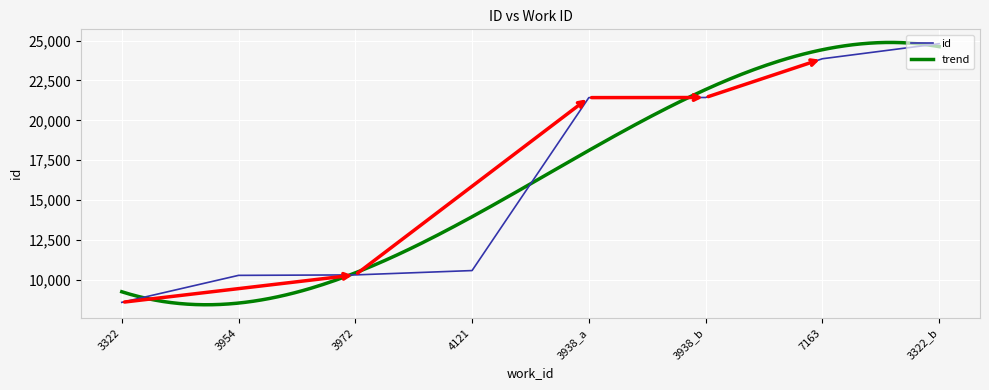

List the labels in order of value, largest first.

3322_b, 7163, 3938_b, 3938_a, 4121, 3972, 3954, 3322